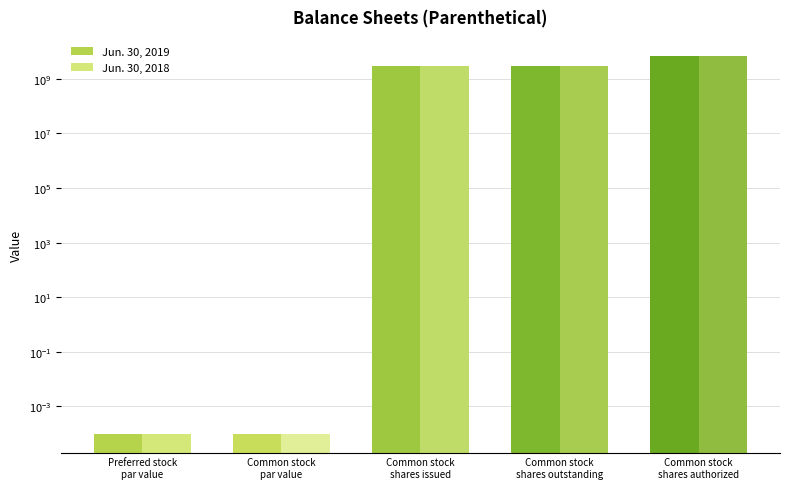

At which label does Jun. 30, 2019 reach its peak?

Common stock
shares authorized